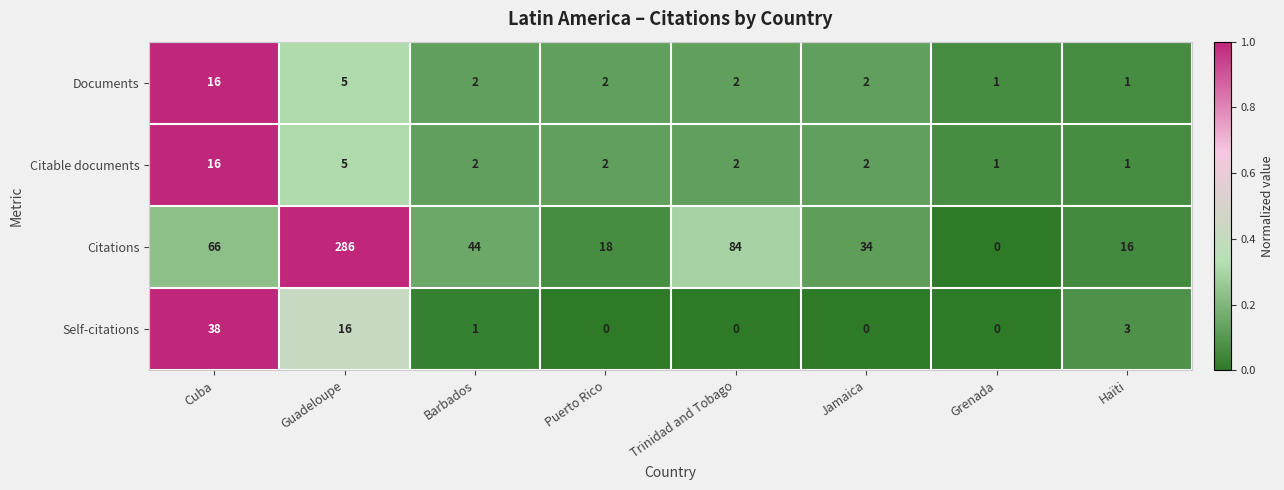

At which label does Citations reach its minimum?

Grenada